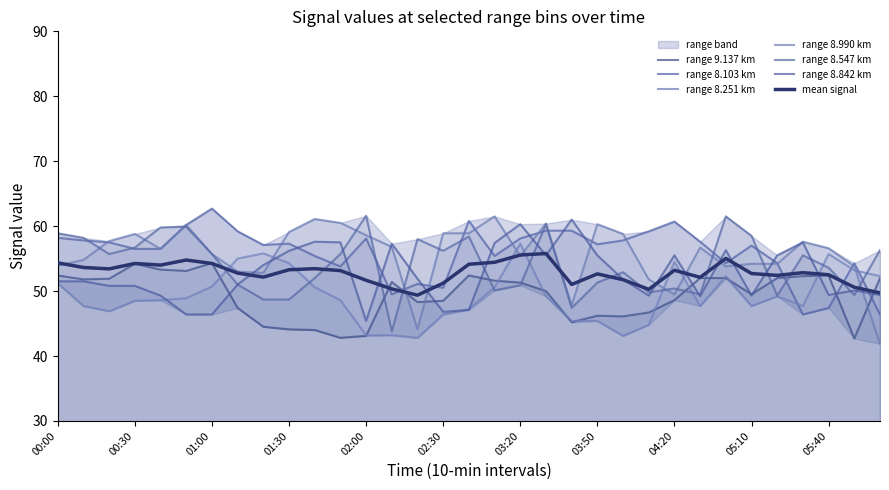

At which label is 8.103 closest to 54?

01:50